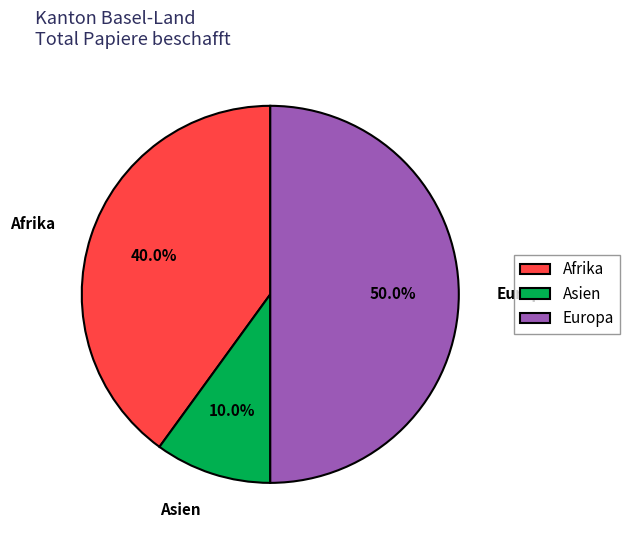

How many segments does this pie chart have?

3